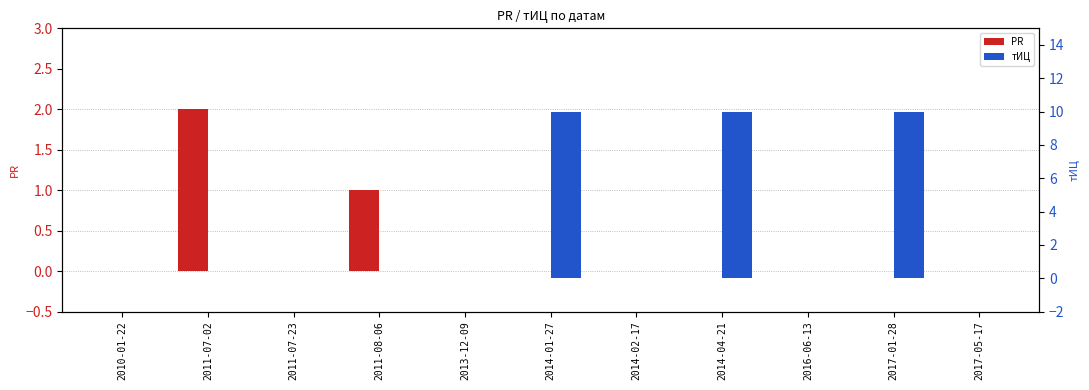

Are the bars horizontal?

No